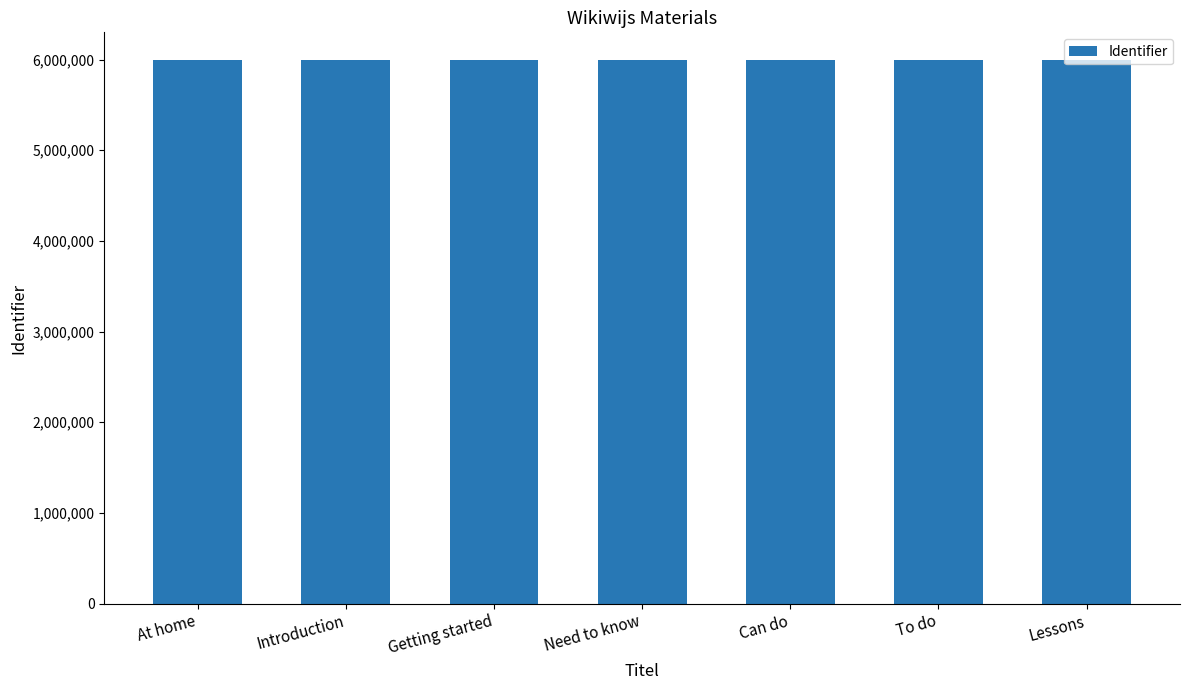

How many distinct data groups are displayed?

1